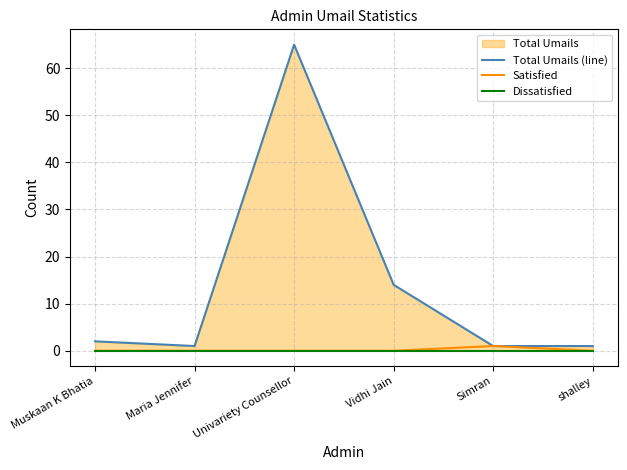

True or false: Dissatisfied and Satisfied intersect in this chart.

False